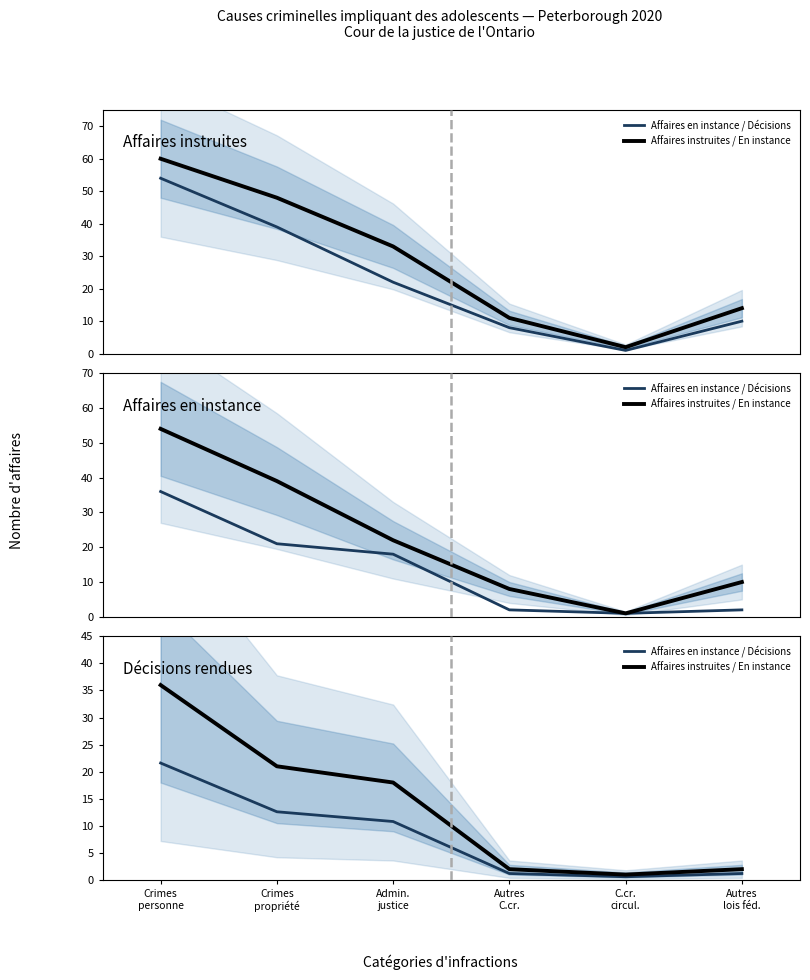

In Affaires en instance / Décisions, how many points are lower than both neighbors (excluding endpoints)?

1